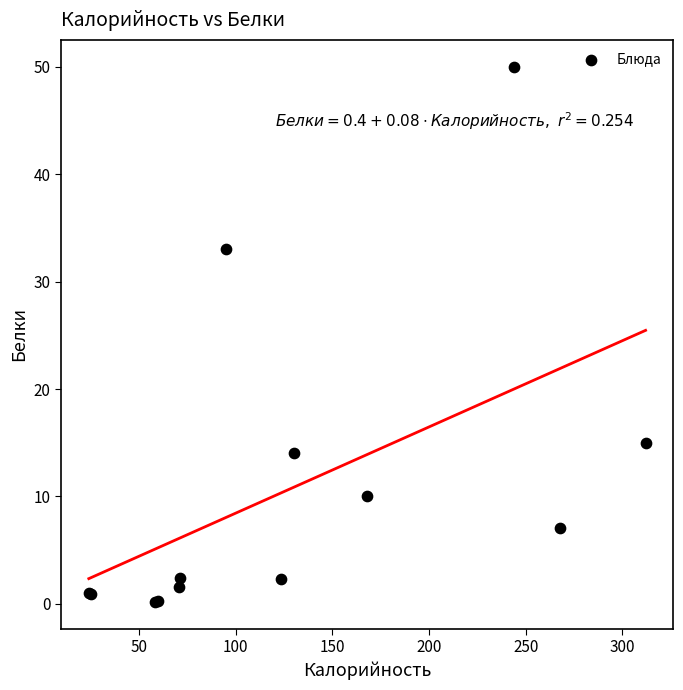

What Y value in the scatter plot is closest to 25?

33.0